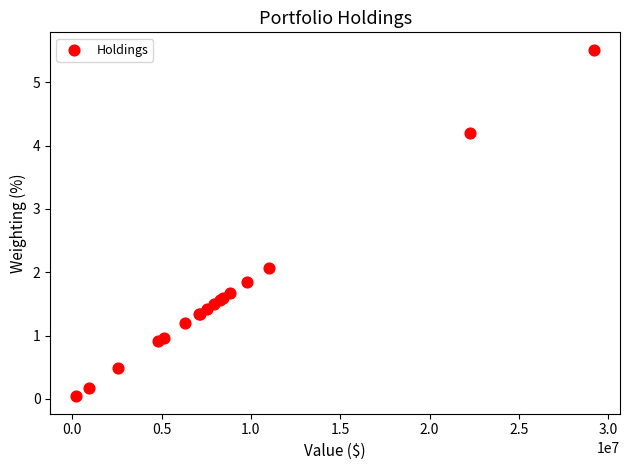

What Y value in the scatter plot is closest to 2?

2.1